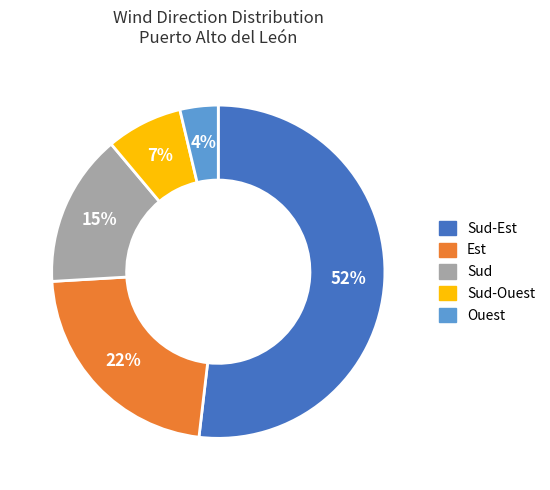

Count the number of slices in the pie.

5